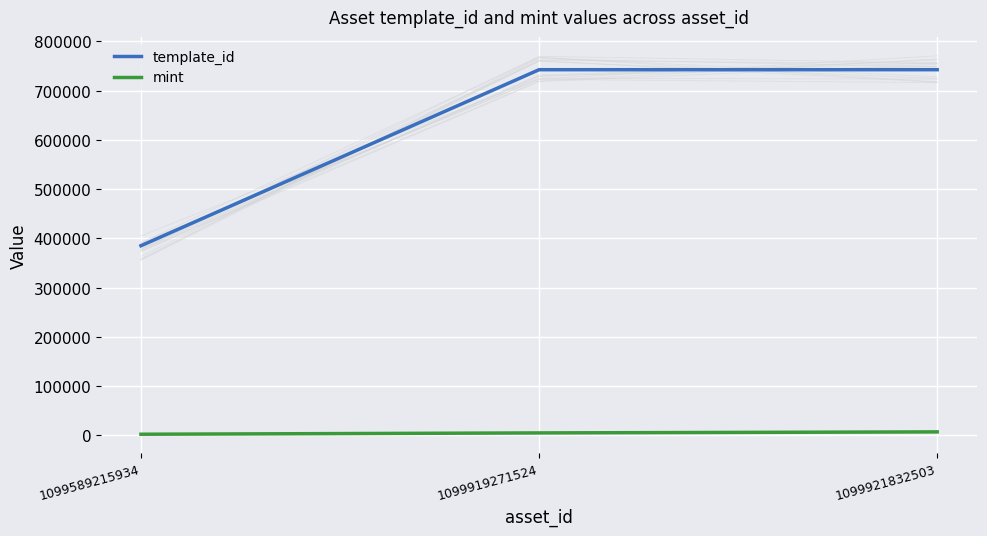

Reading left to right, extract all data points from this chart.

template_id: 385161	742308	742319
mint: 2546	5223	7329